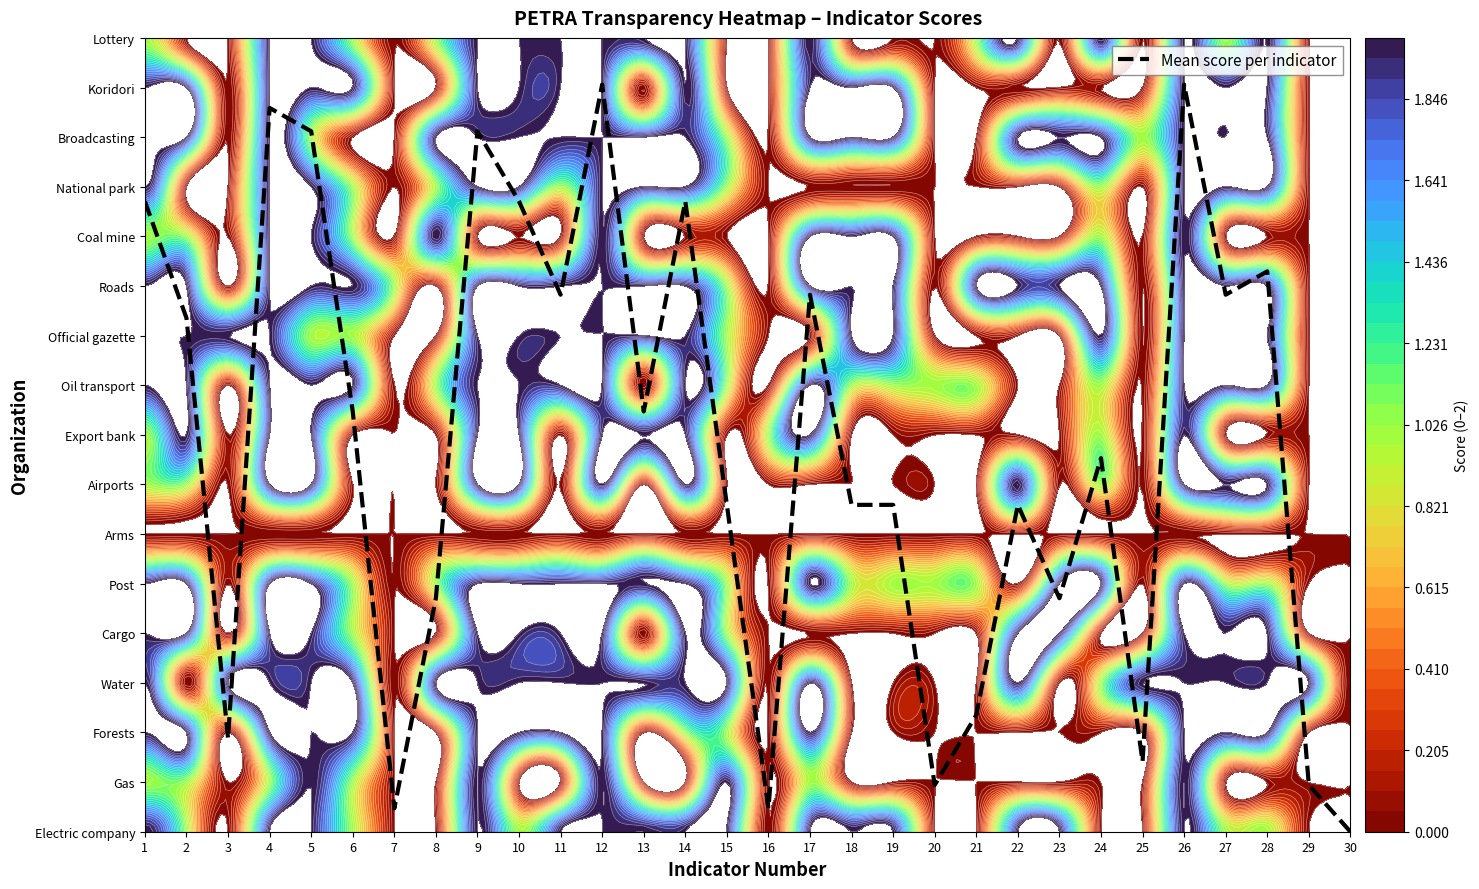

What is the sum of all values?

233.9